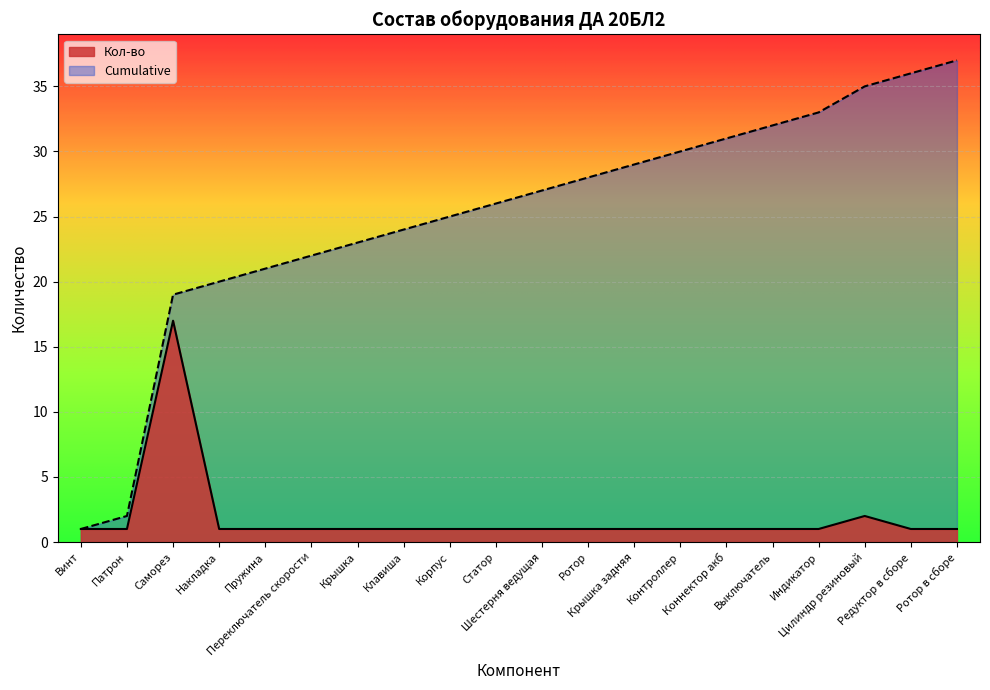

How many categories are shown in the chart?

20